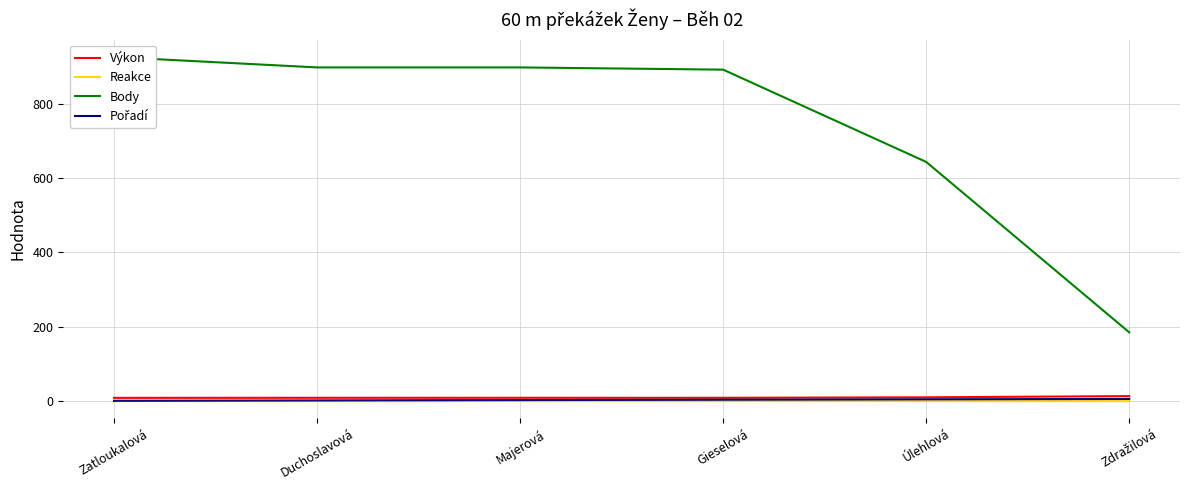

What is the difference between the highest and lowest values at Gieselová?

890.9